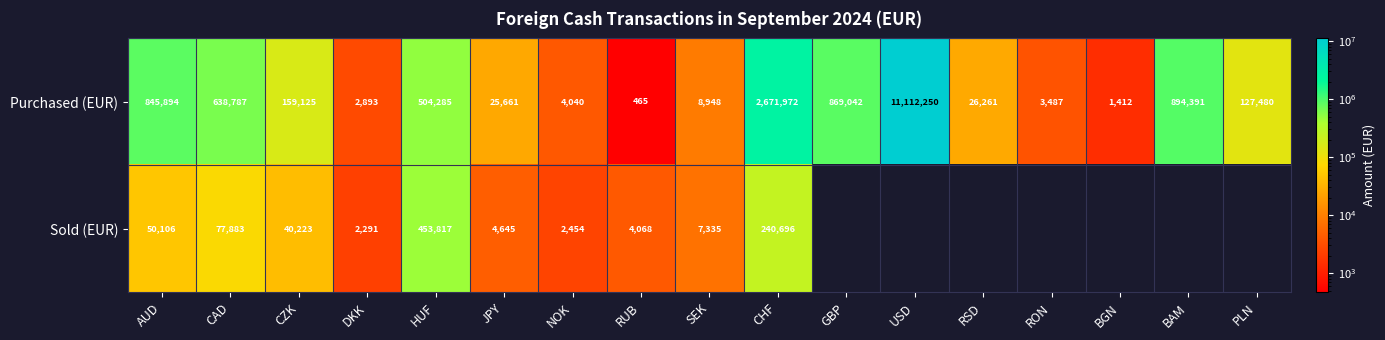

List the labels in order of Purchased (EUR) value, smallest first.

RUB, BGN, DKK, RON, NOK, SEK, JPY, RSD, PLN, CZK, HUF, CAD, AUD, GBP, BAM, CHF, USD